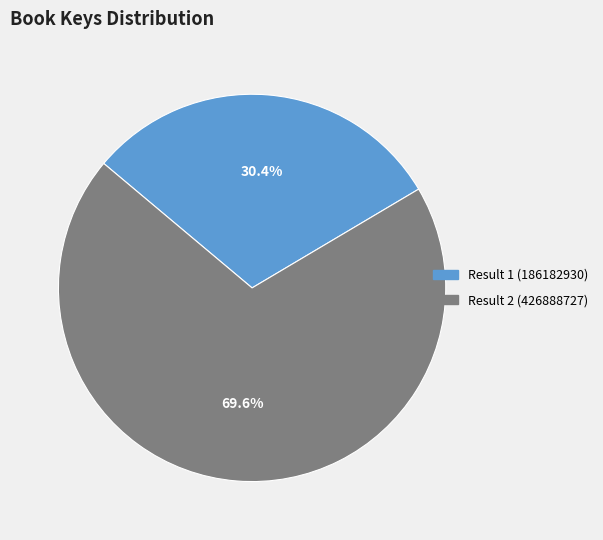

Which category has the biggest portion of the pie?

Result 2 (426888727)